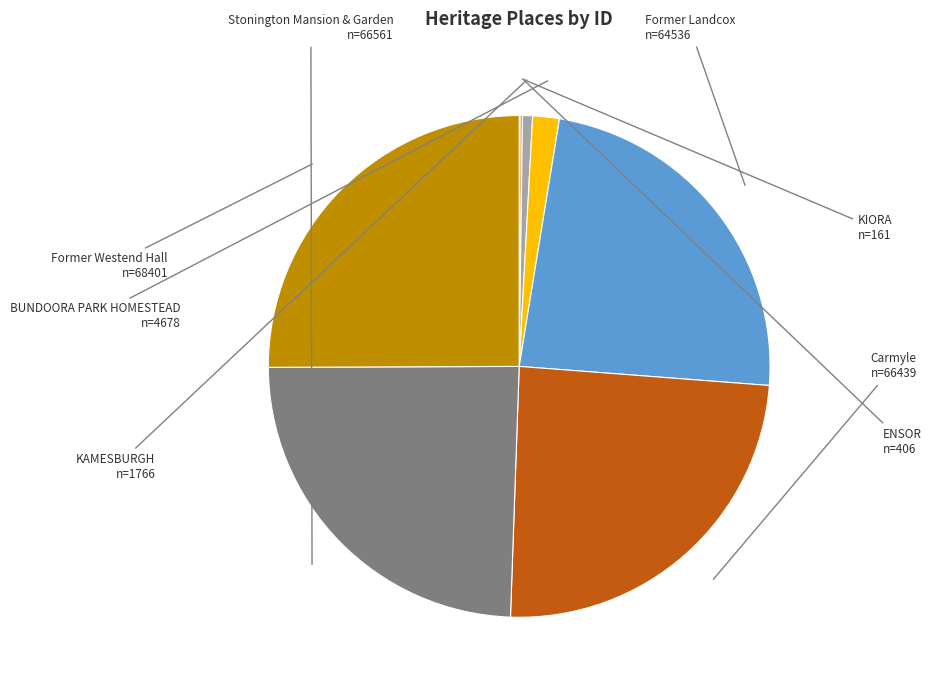

Is there a majority slice in this chart?

No